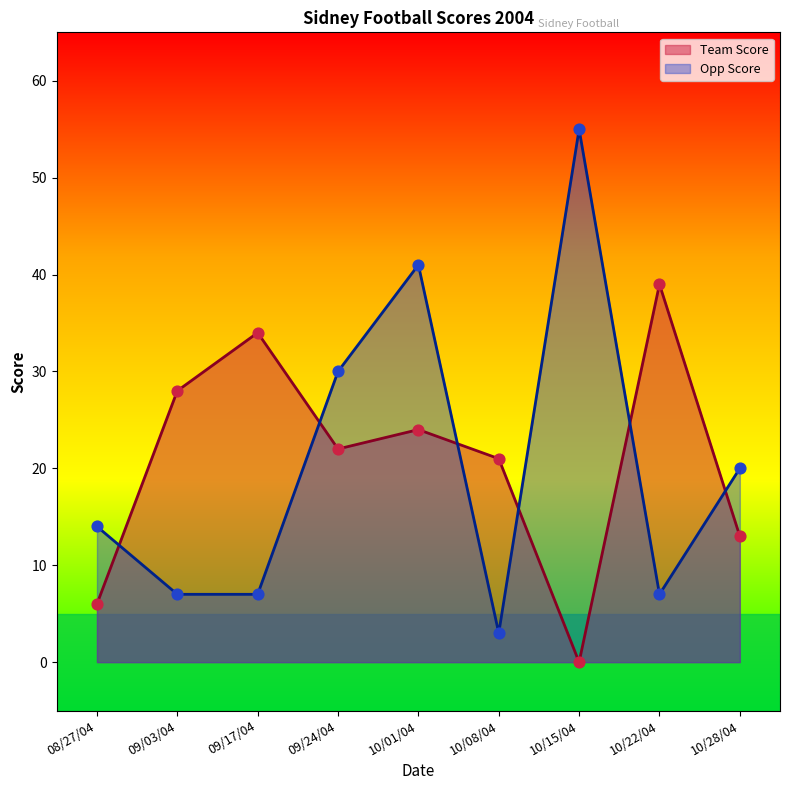

What are all the series names shown in the legend?

Team Score, Opp Score